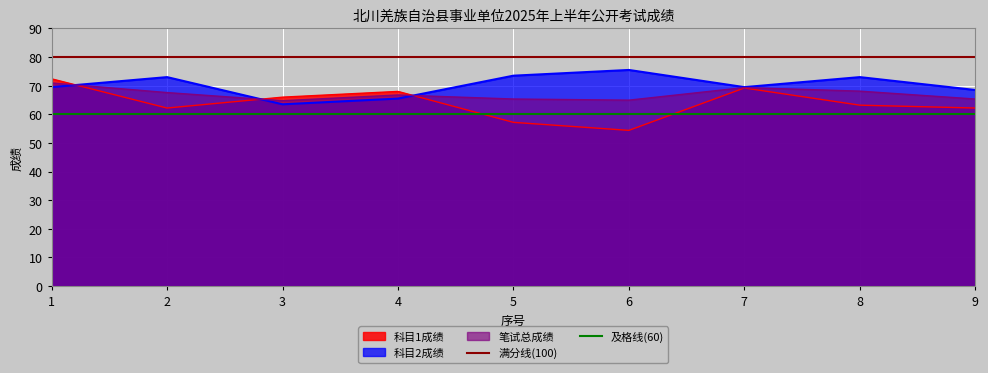

True or false: 笔试总成绩 has a value of 108.4 at 7.

False